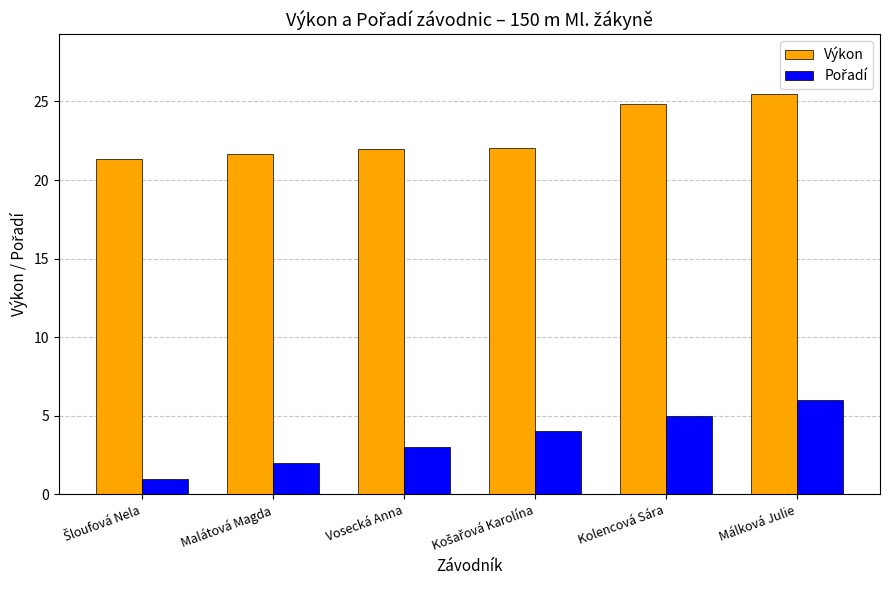

What is the total value across all series at Kolencová Sára?

29.8